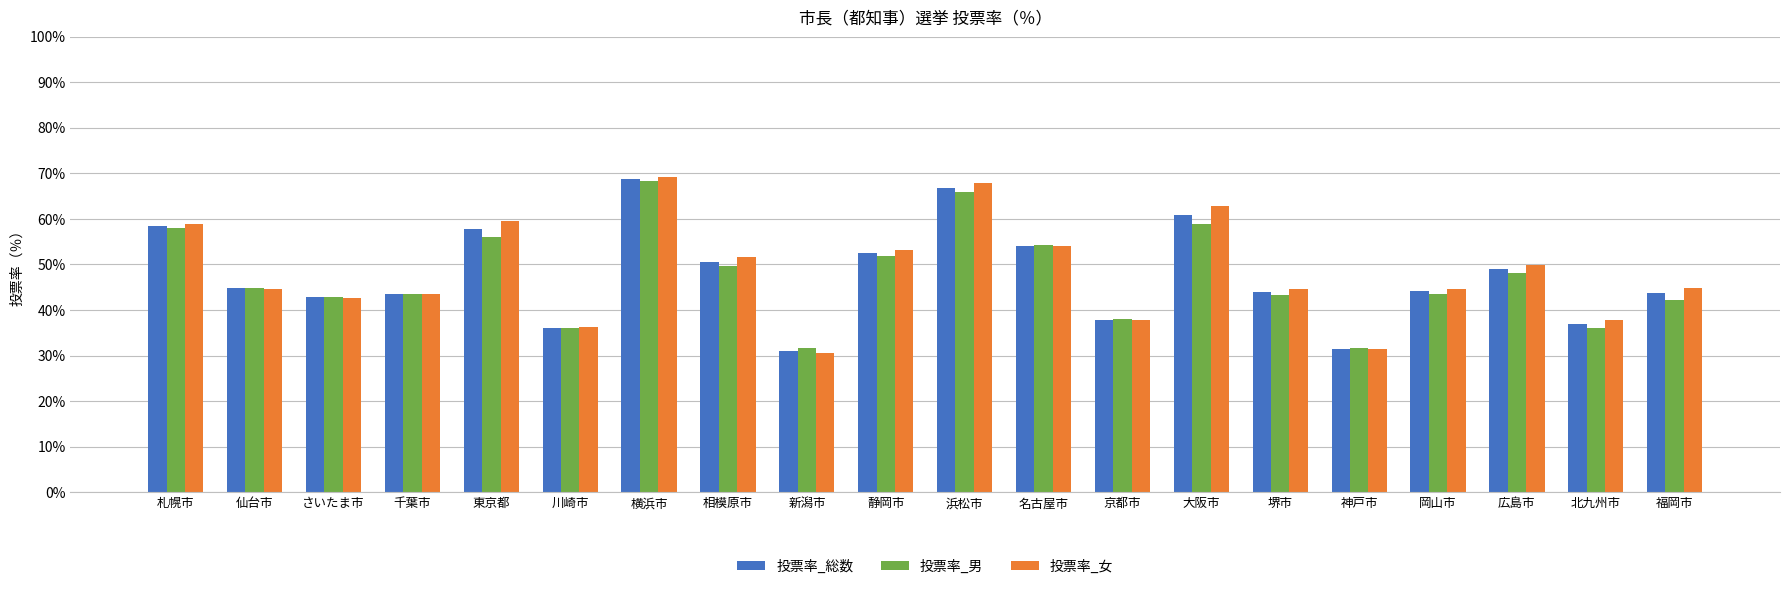

The value of 投票率_男 at 東京都 is 82.8. True or false?

False